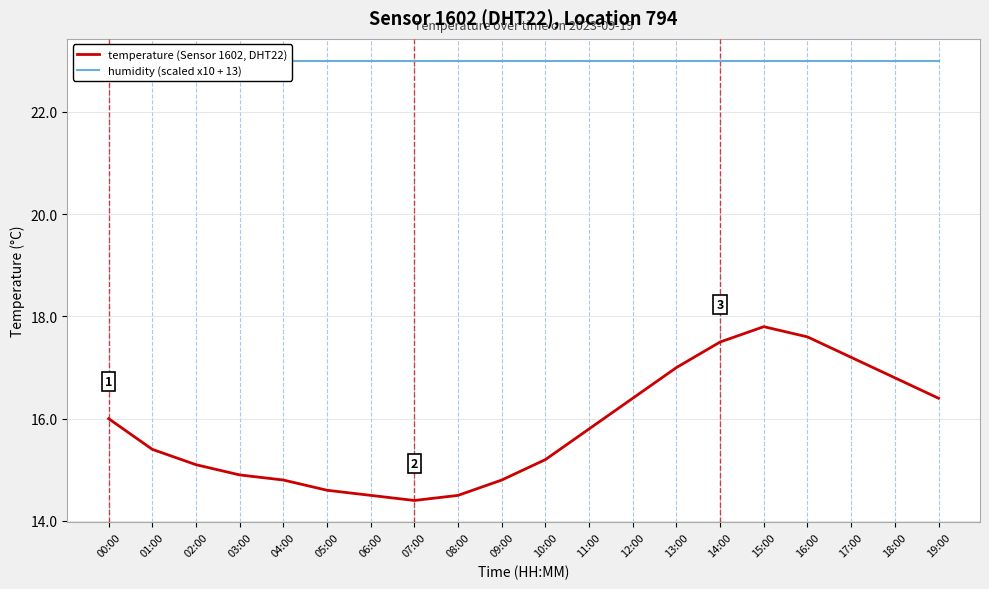

At which label does temperature (Sensor 1602, DHT22) first exceed 15?

00:00